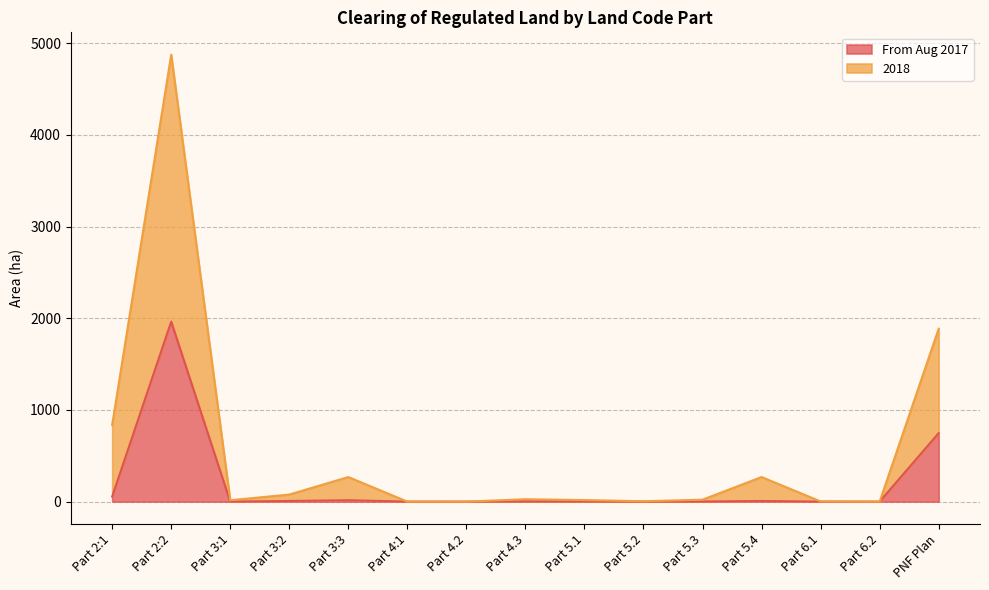

What is the average value of the 2018 series?

553